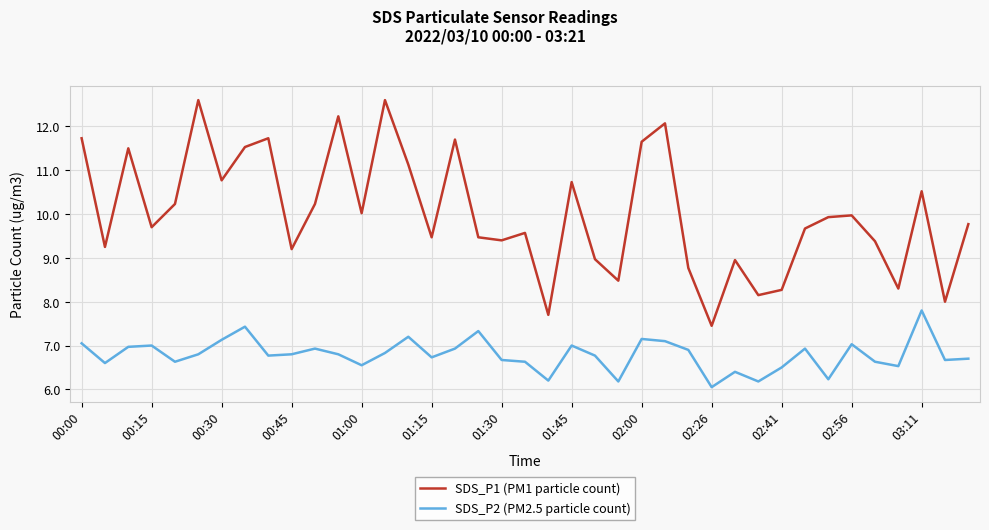

What is the minimum value for SDS_P1 (PM1 particle count)?

7.5